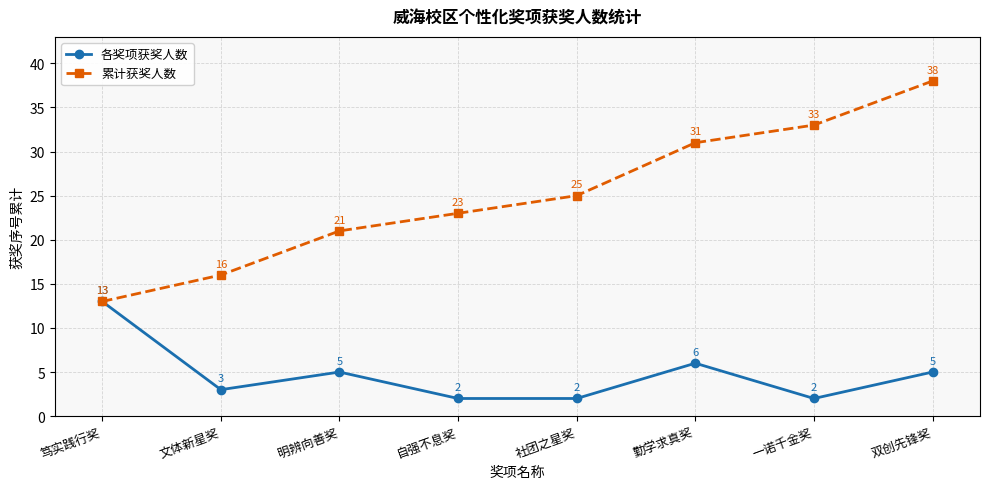

Reading right to left, transcribe all the data shown in this chart.

各奖项获奖人数: 5	2	6	2	2	5	3	13
累计获奖人数: 38	33	31	25	23	21	16	13